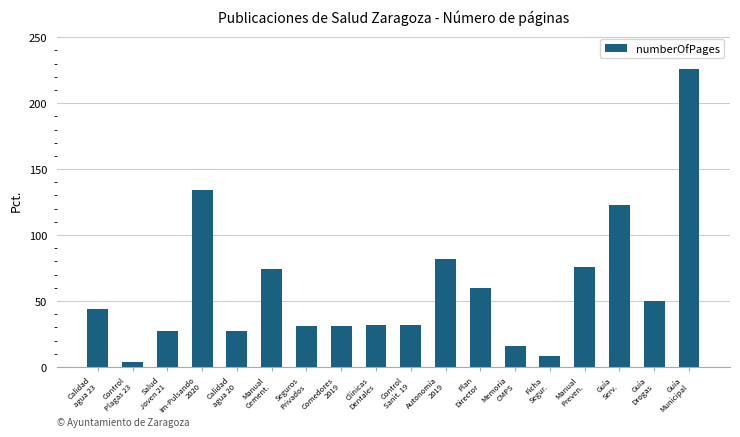

What is the difference between the maximum and minimum values?

222